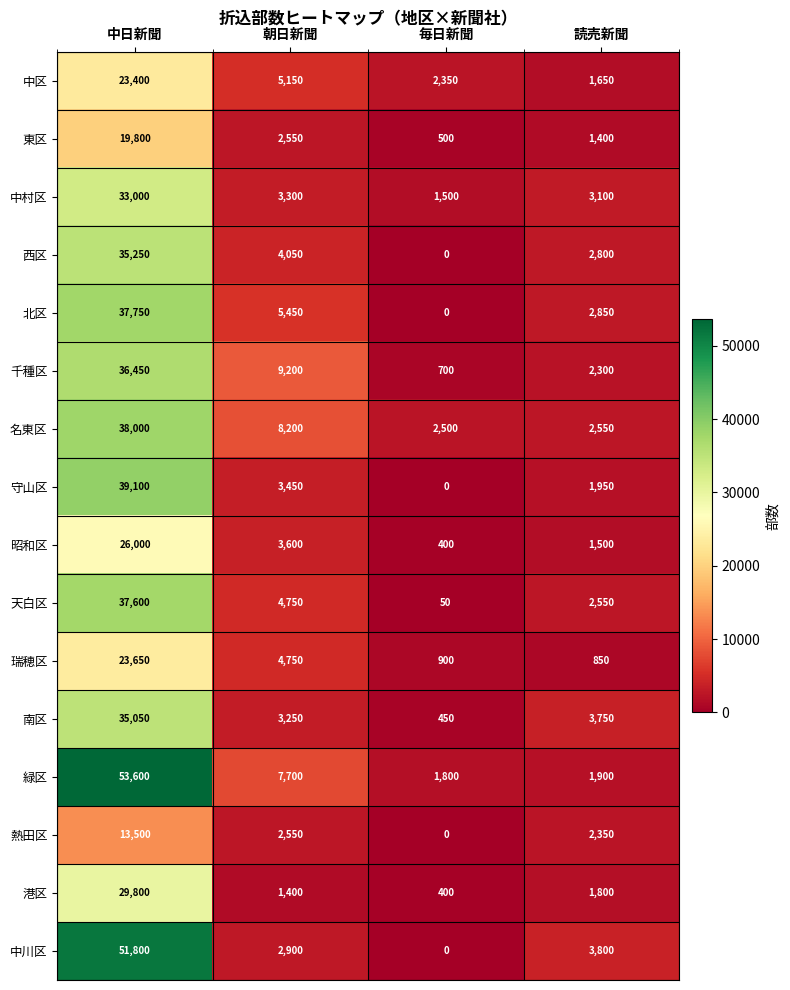

Where is 瑞穂区 nearest to the value 12250?

朝日新聞